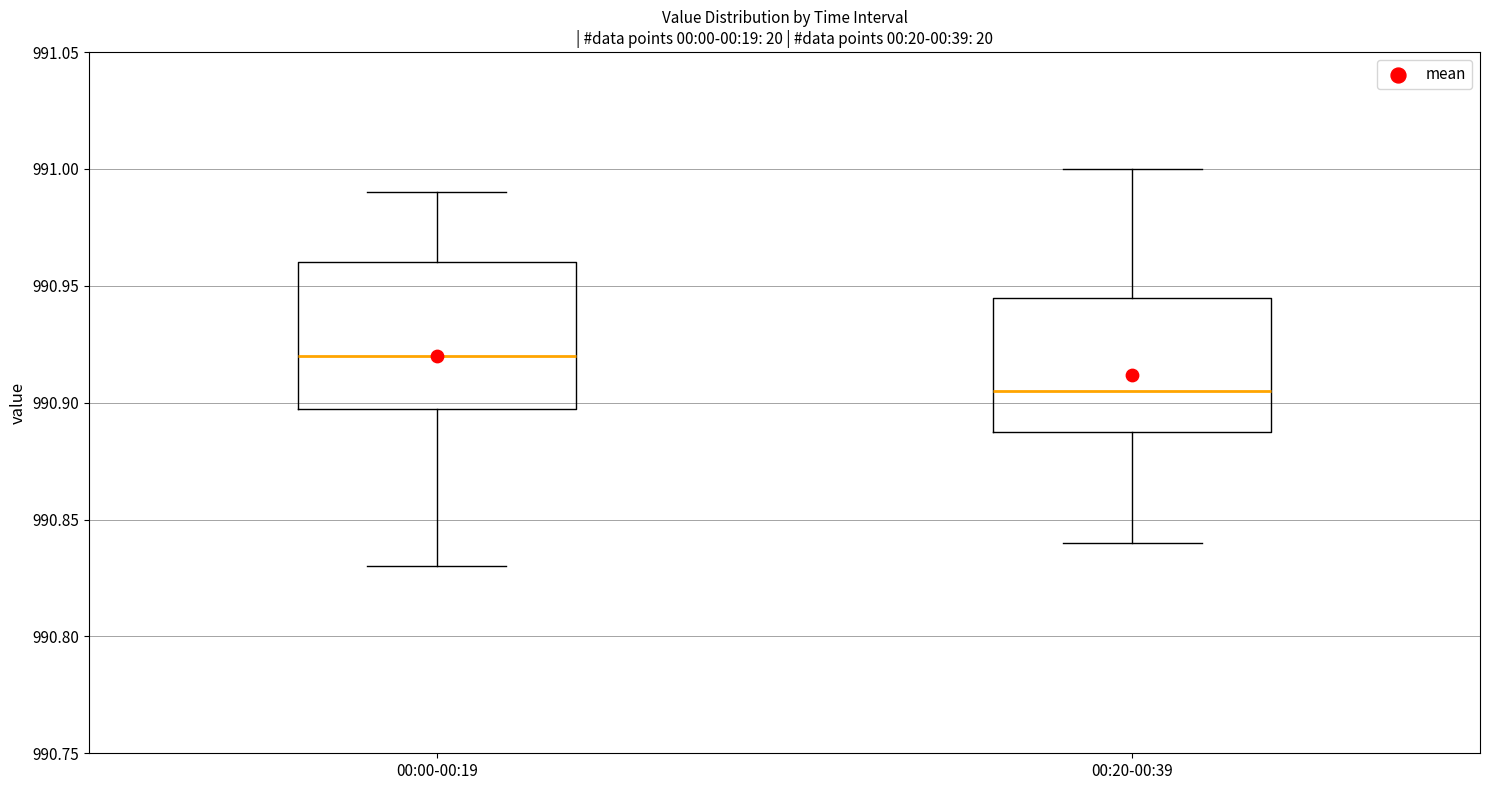

Reading left to right, transcribe this box plot: for each box, give where its median line is, the range the box spans, and where its two whiskers end, as read against the y-axis. The values are not printed on the chart, so give them approximately, as read against the axis.

00:00-00:19: median 990.920, box 990.900 to 990.960, whiskers 990.830 to 990.990
00:20-00:39: median 990.905, box 990.890 to 990.945, whiskers 990.840 to 991.000